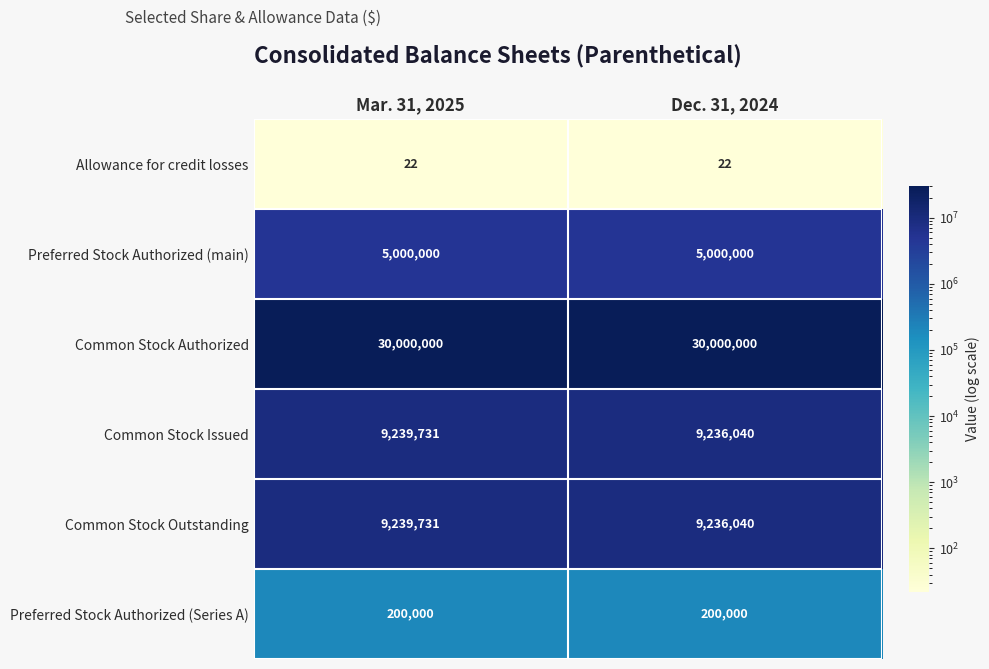

Reading left to right, list all the values displayed in this chart.

Allowance for credit losses: 22	22
Preferred Stock Authorized (main): 5000000	5000000
Common Stock Authorized: 30000000	30000000
Common Stock Issued: 9239731	9236040
Common Stock Outstanding: 9239731	9236040
Preferred Stock Authorized (Series A): 200000	200000